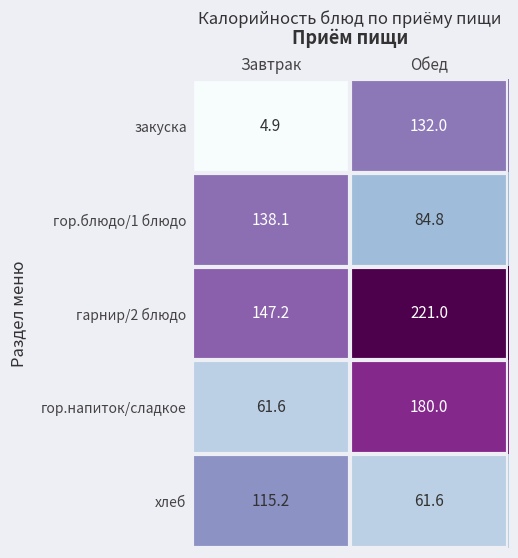

At which category is the sum across all series the highest?

Обед